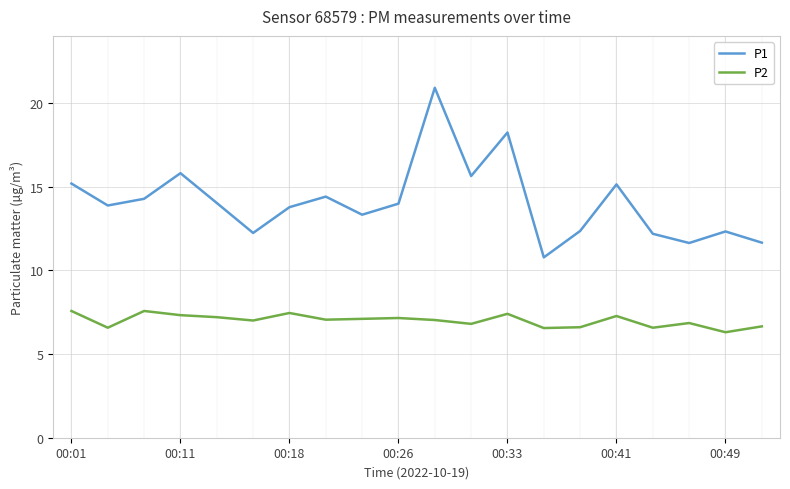

Which series has the largest range (max minus min)?

P1